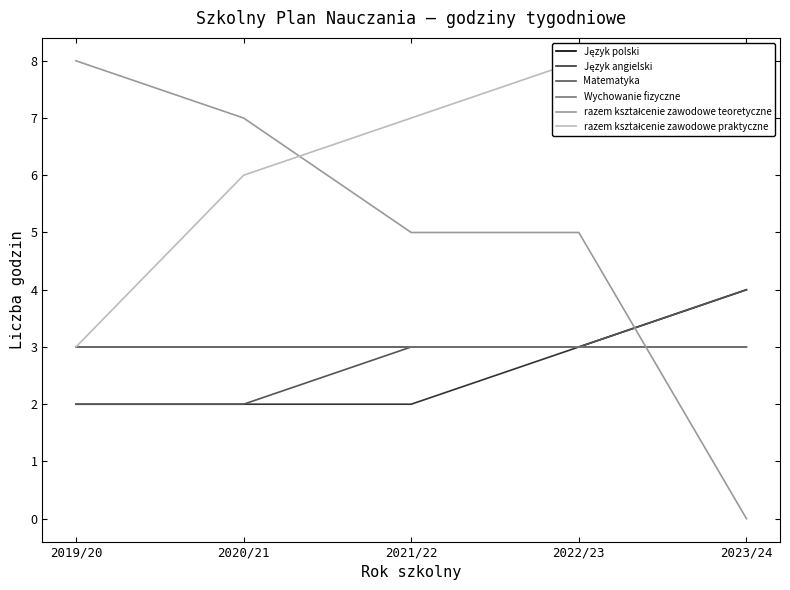

What is the sum of all Wychowanie fizyczne values?

15